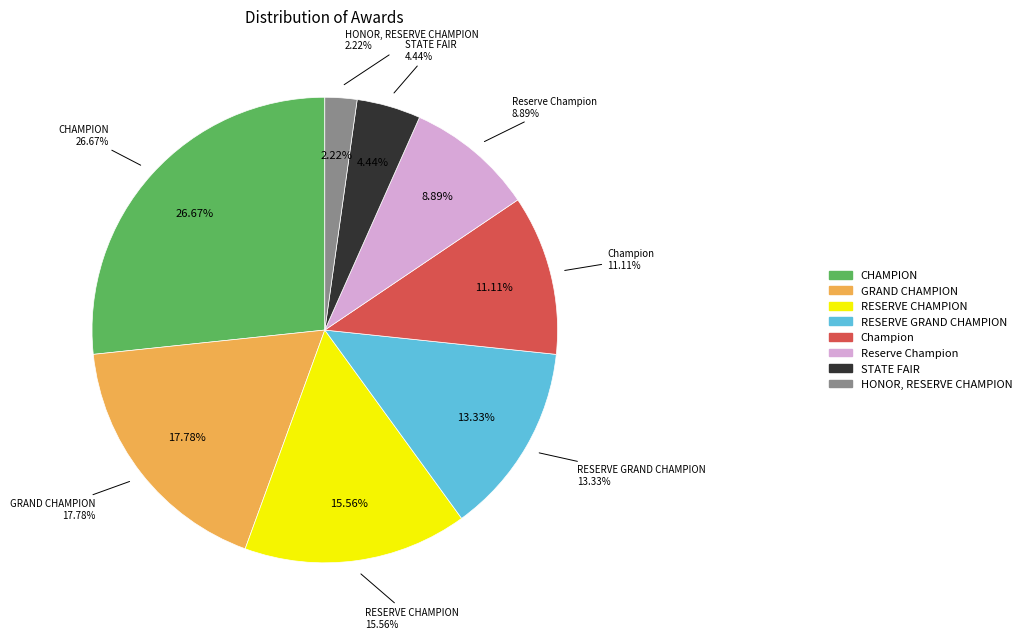

What is the largest slice in the pie chart?

CHAMPION